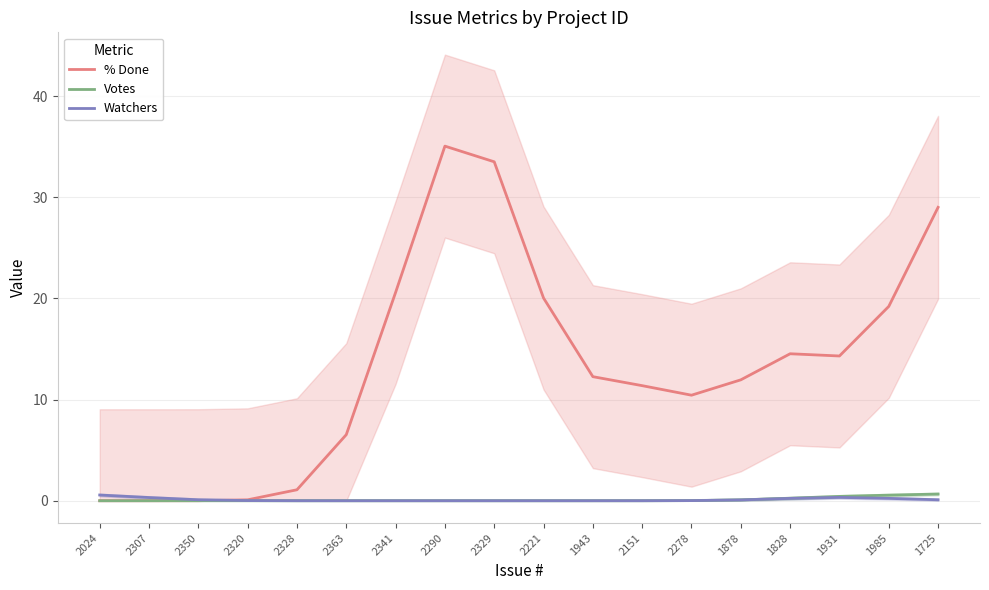

Which category has the lowest value across all series?

2024